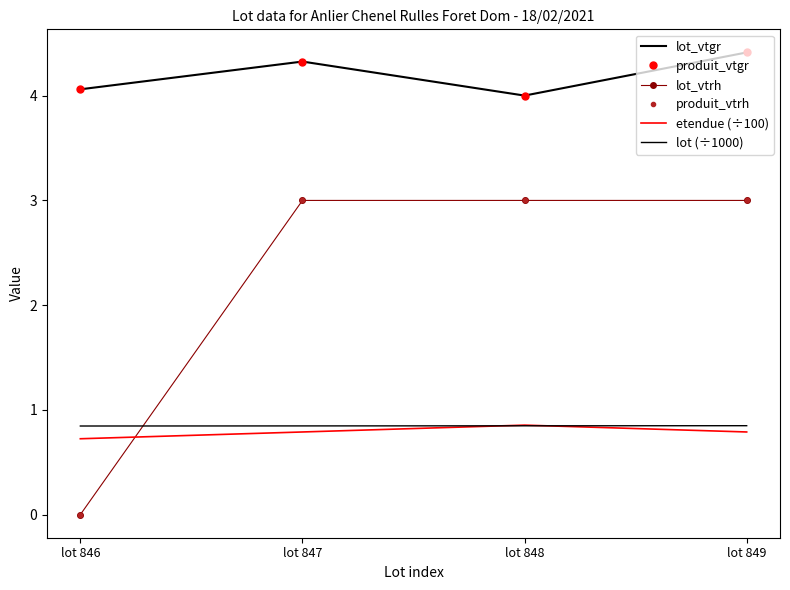

True or false: produit_vtgr and lot_vtrh cross at least once.

False